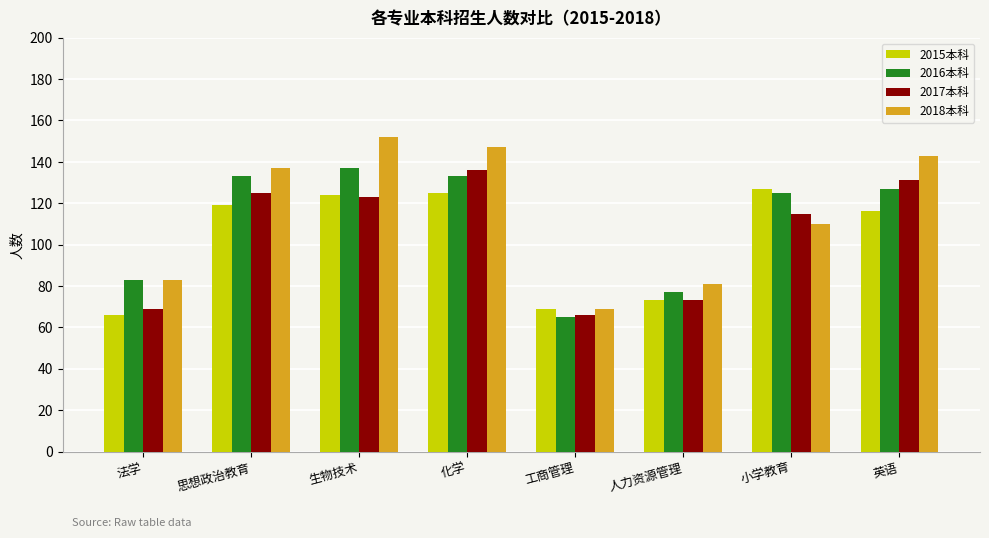

Reading left to right, list all the values displayed in this chart.

2015本科: 法学=66	思想政治教育=119	生物技术=124	化学=125	工商管理=69	人力资源管理=73	小学教育=127	英语=116
2016本科: 法学=83	思想政治教育=133	生物技术=137	化学=133	工商管理=65	人力资源管理=77	小学教育=125	英语=127
2017本科: 法学=69	思想政治教育=125	生物技术=123	化学=136	工商管理=66	人力资源管理=73	小学教育=115	英语=131
2018本科: 法学=83	思想政治教育=137	生物技术=152	化学=147	工商管理=69	人力资源管理=81	小学教育=110	英语=143